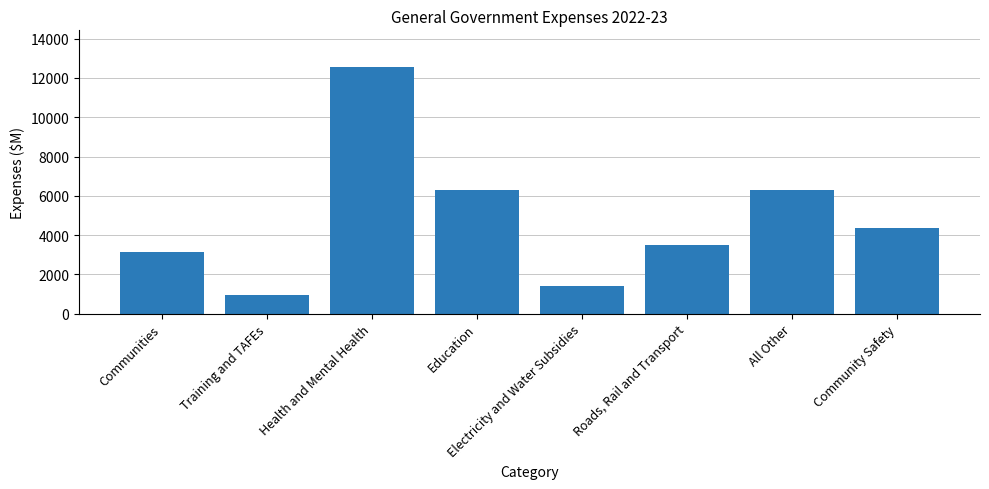

What is the label of the 5th bar from the left?

Electricity and Water Subsidies